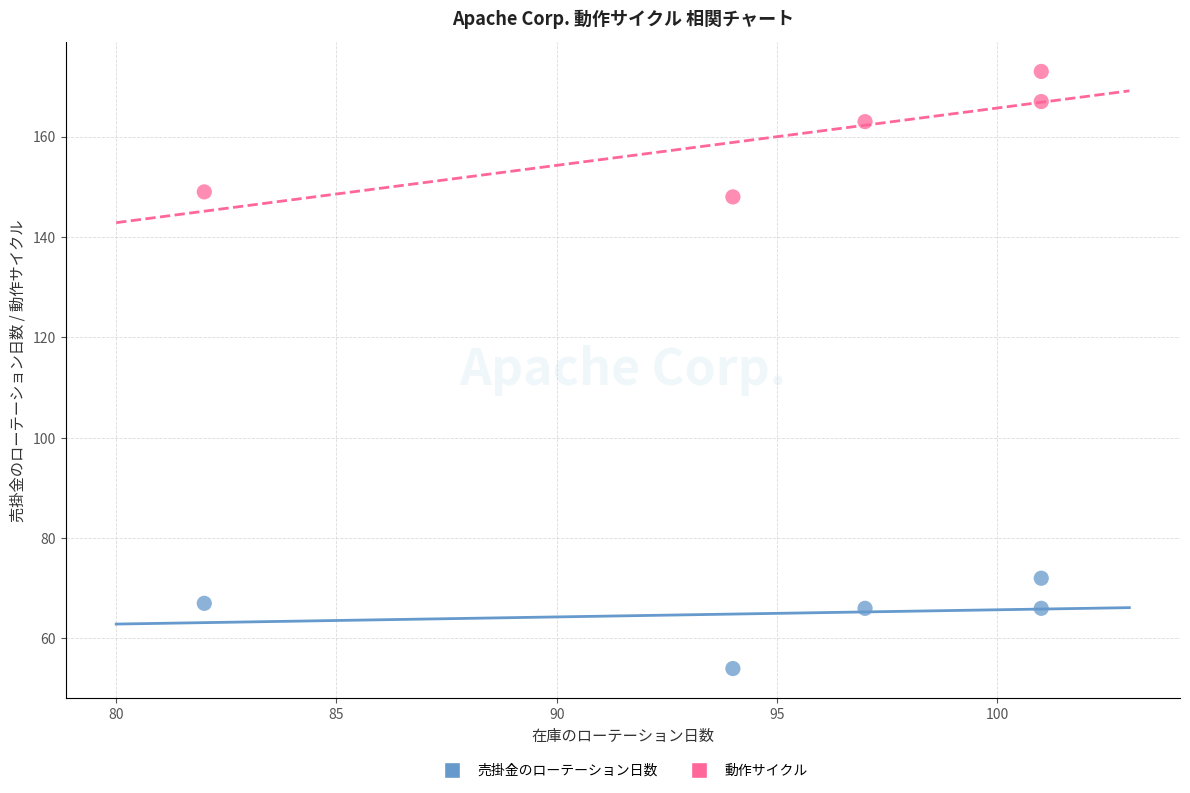

Across all data points, what is the range of X values (max minus min)?

19